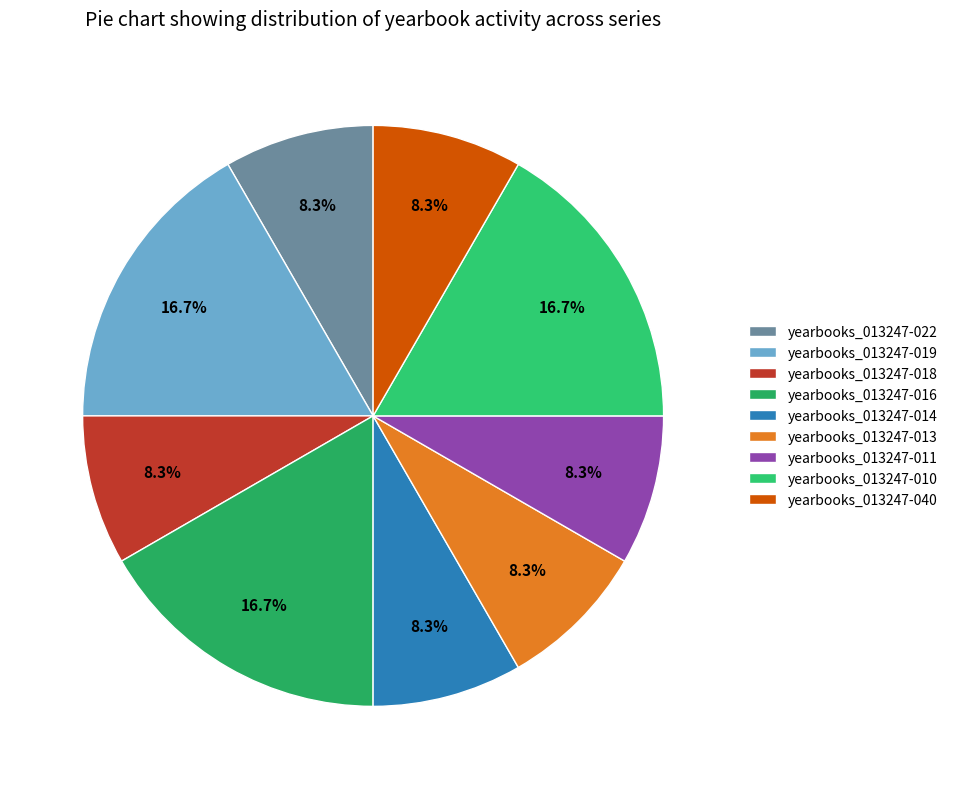

Is it true that yearbooks_013247-014 is 8% of the pie?

True